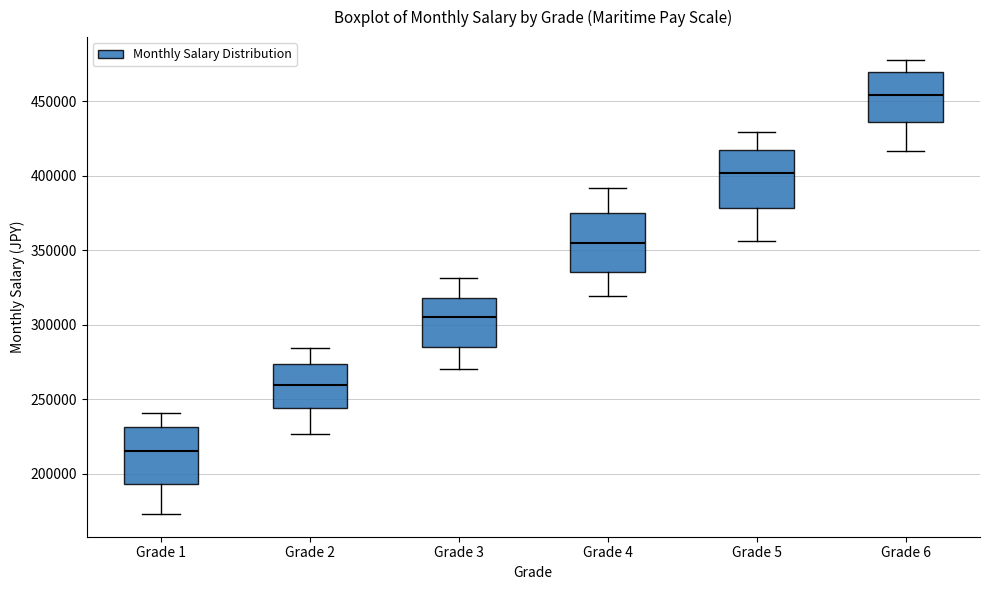

Which box's median line is the lowest?

Grade 1